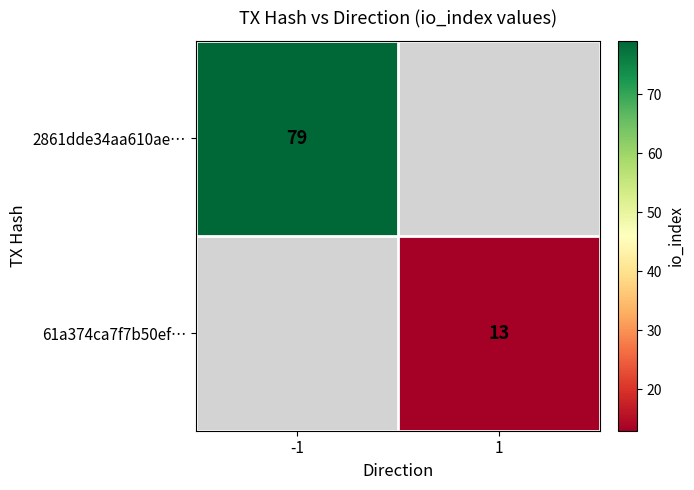

Is it true that 2861dde34aa610ae… equals 79 at -1?

True